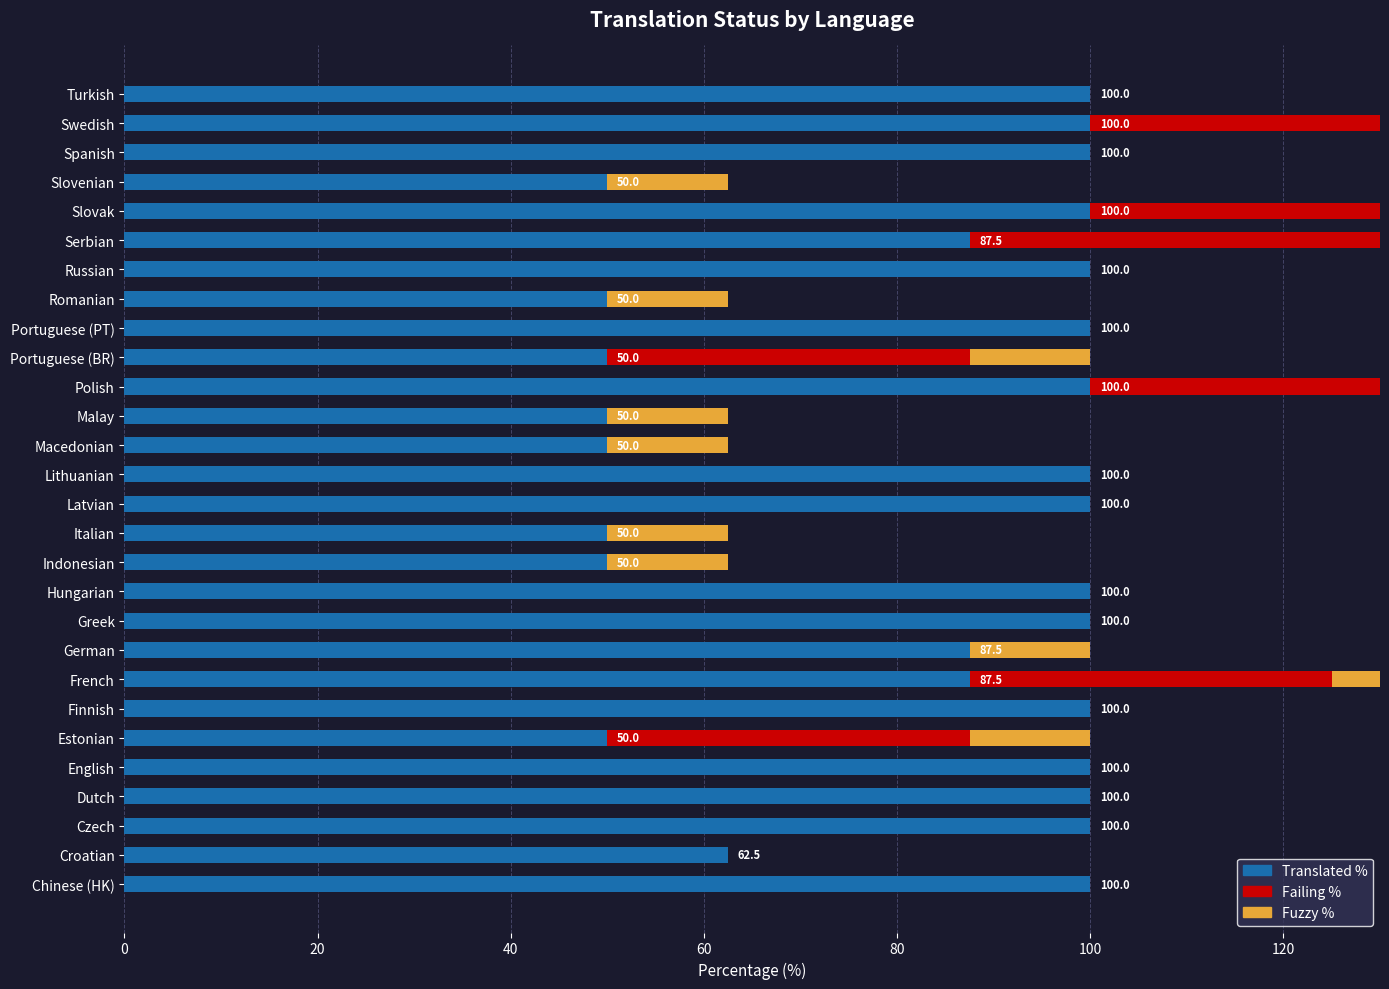

Rank the series by their average value, from lowest to highest.

fuzzy_percent, failing_percent, translated_percent